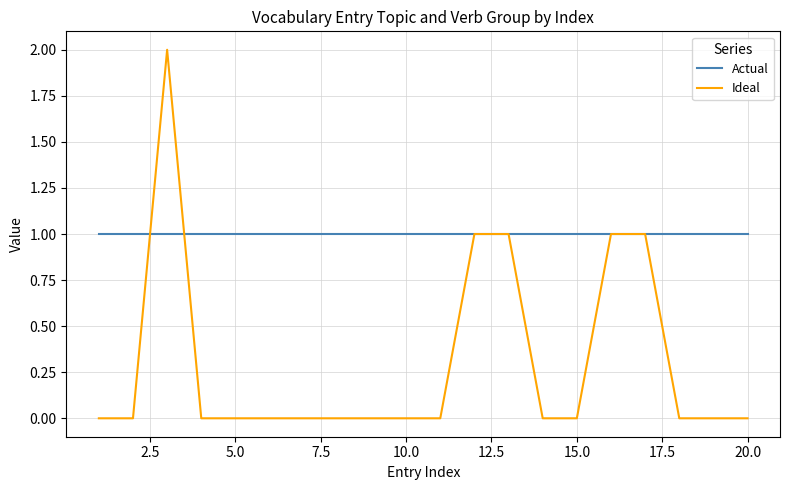

Reading left to right, what are all the values shown in this chart?

Actual: 1	1	1	1	1	1	1	1	1	1	1	1	1	1	1	1	1	1	1	1
Ideal: 0	0	2	0	0	0	0	0	0	0	0	1	1	0	0	1	1	0	0	0